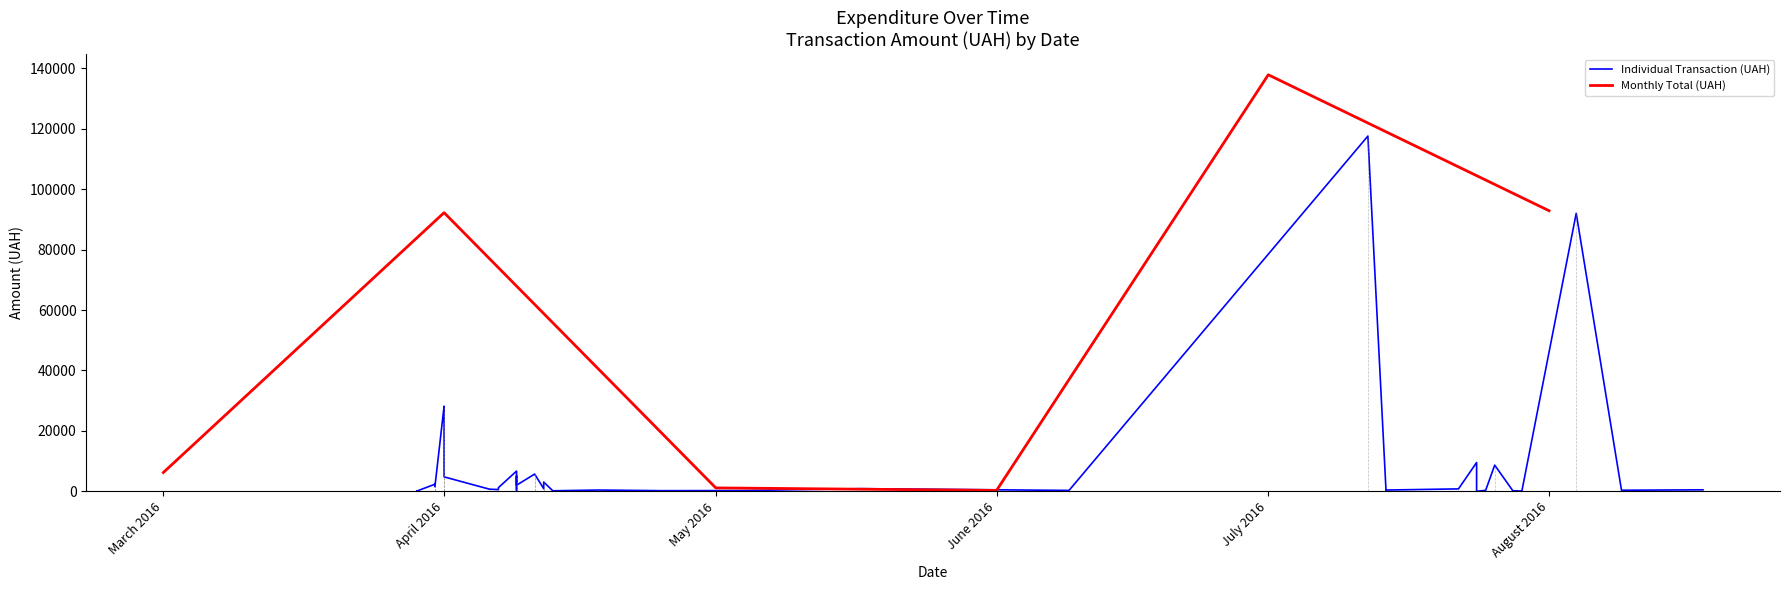

What is the smallest value displayed?

11.2